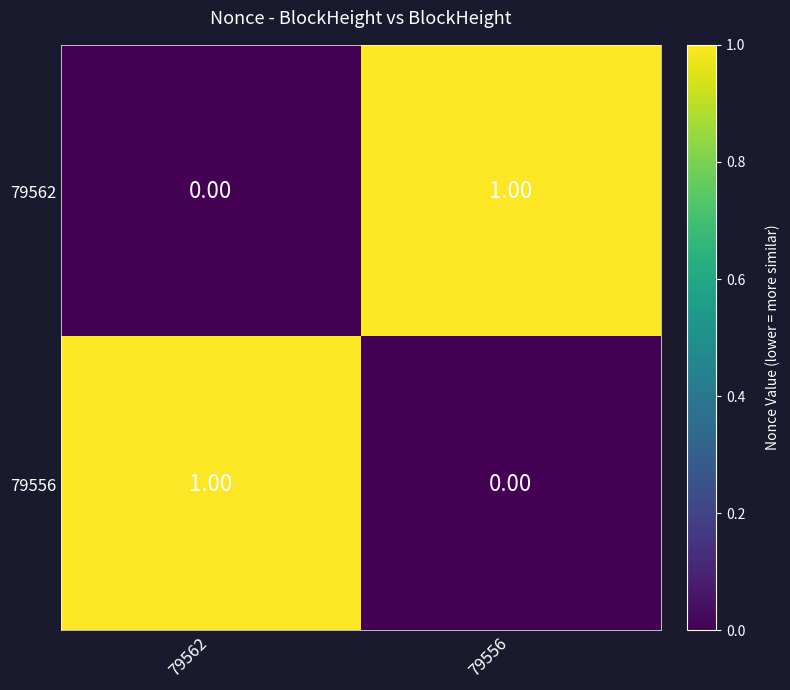

What is the total value across all series at 79556?

1